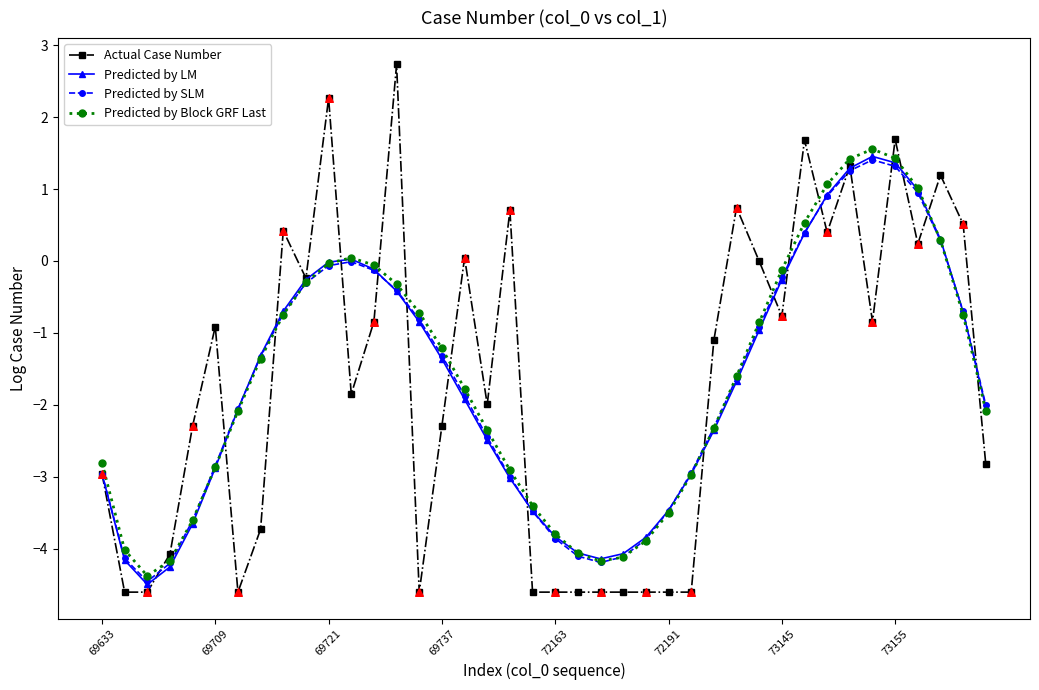

What is the value of the Actual Case Number point at the 22nd from the left?

-4.6